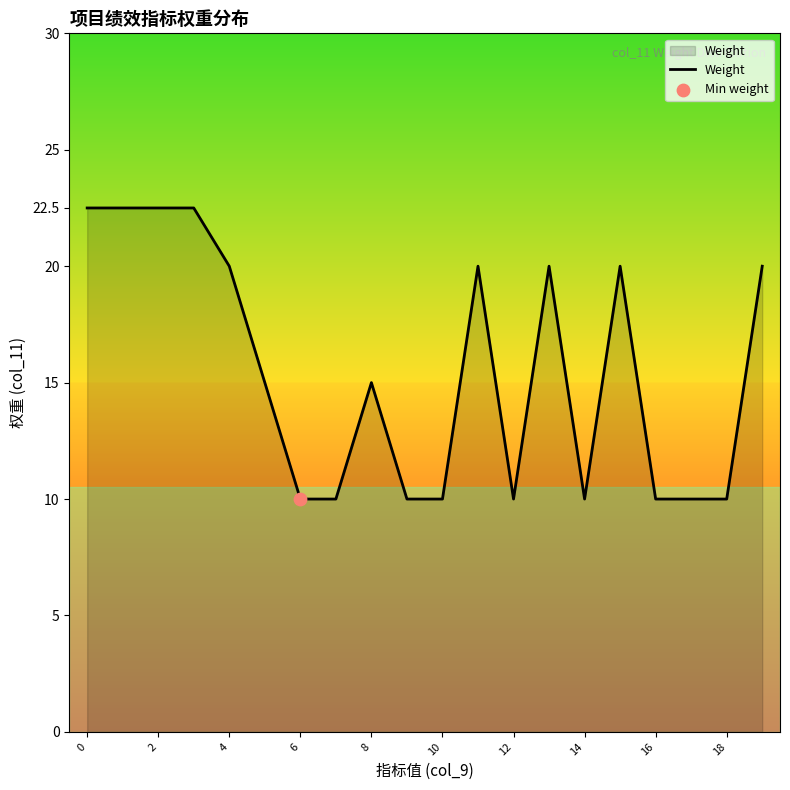

What is the maximum value shown in the chart?

22.5